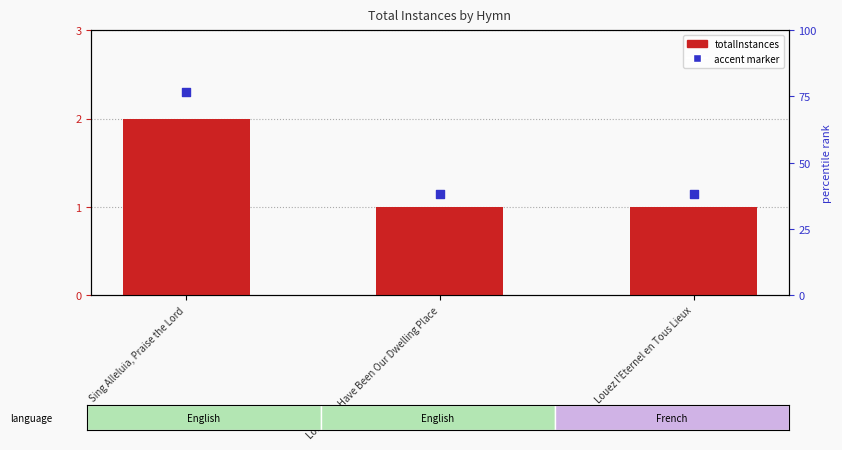

What are all the series names shown in the legend?

totalInstances, accent marker